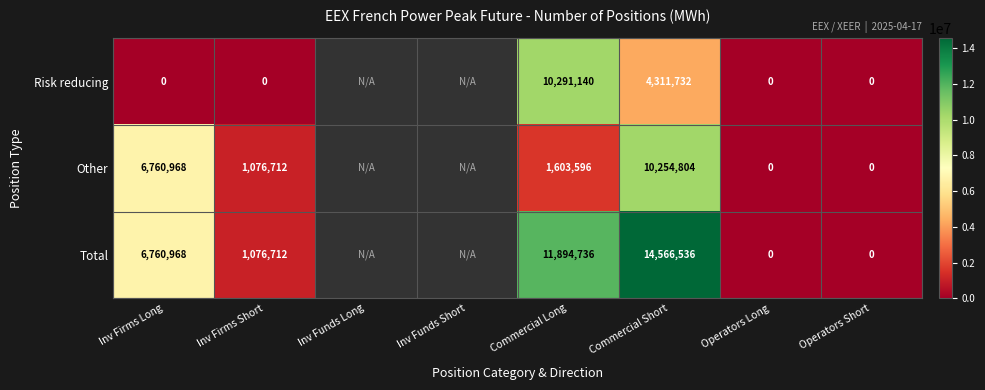

Between Commercial Long and Operators Long, which series saw the biggest shift?

Total